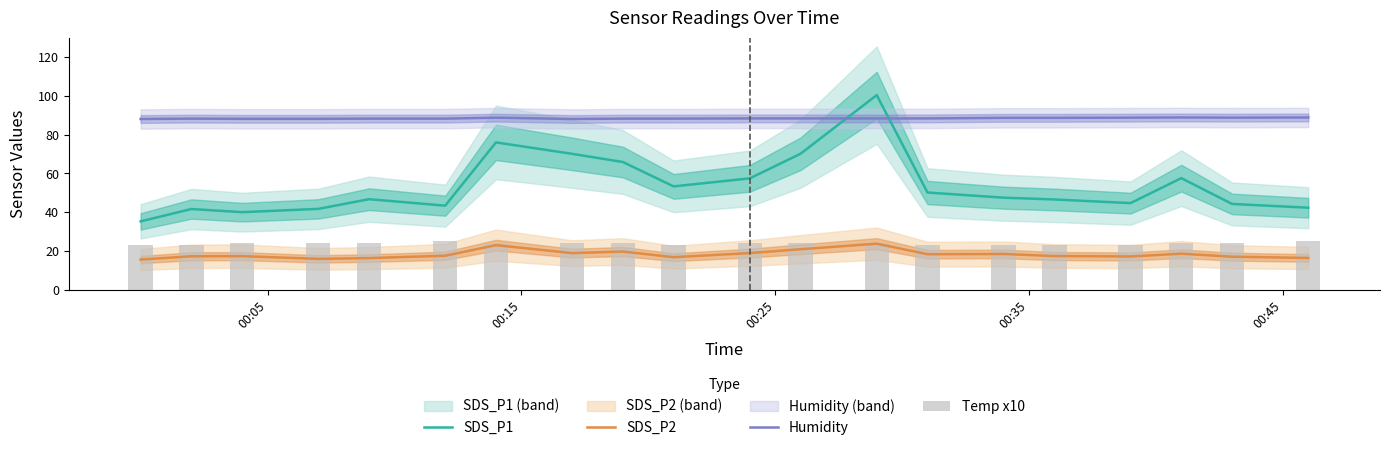

Count the number of data series in this chart.

4